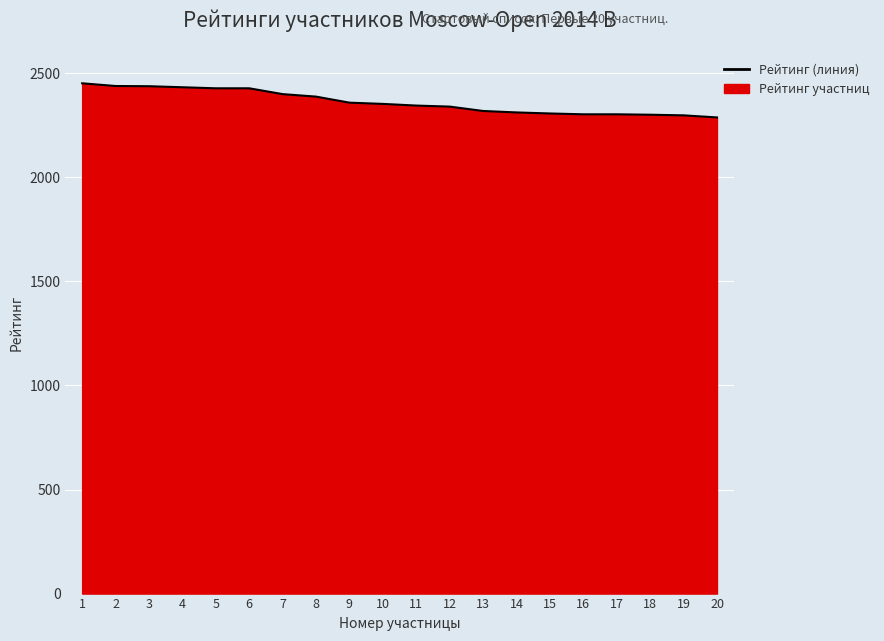

How many lines are shown in the chart?

1